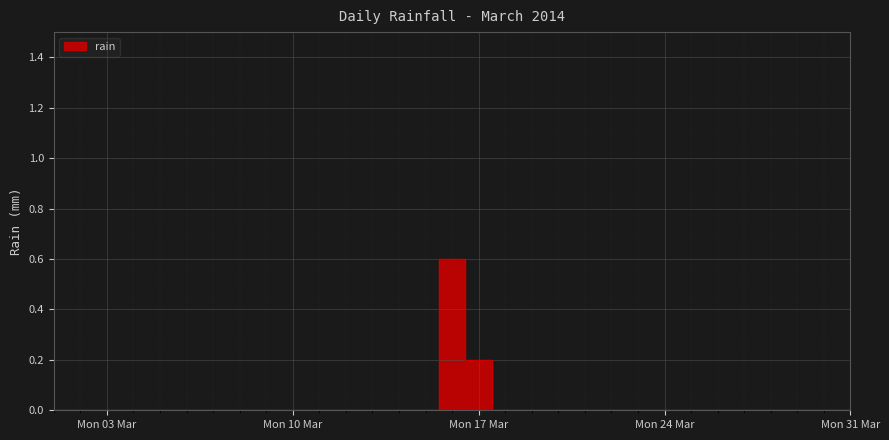

How many series are shown in this chart?

1